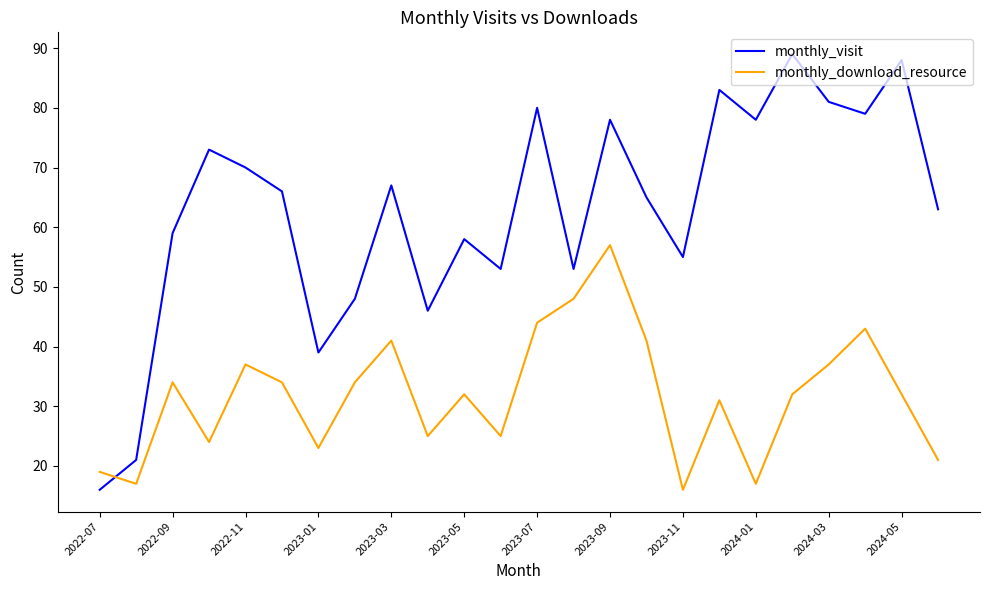

Which series has the largest range (max minus min)?

monthly_visit